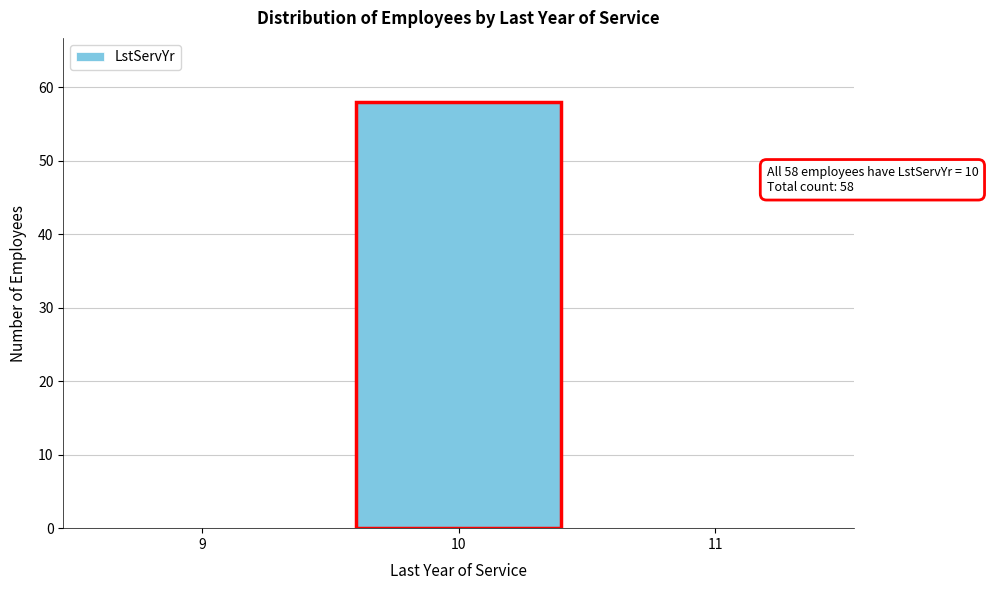

Reading left to right, extract all data points from this chart.

9=0	10=58	11=0